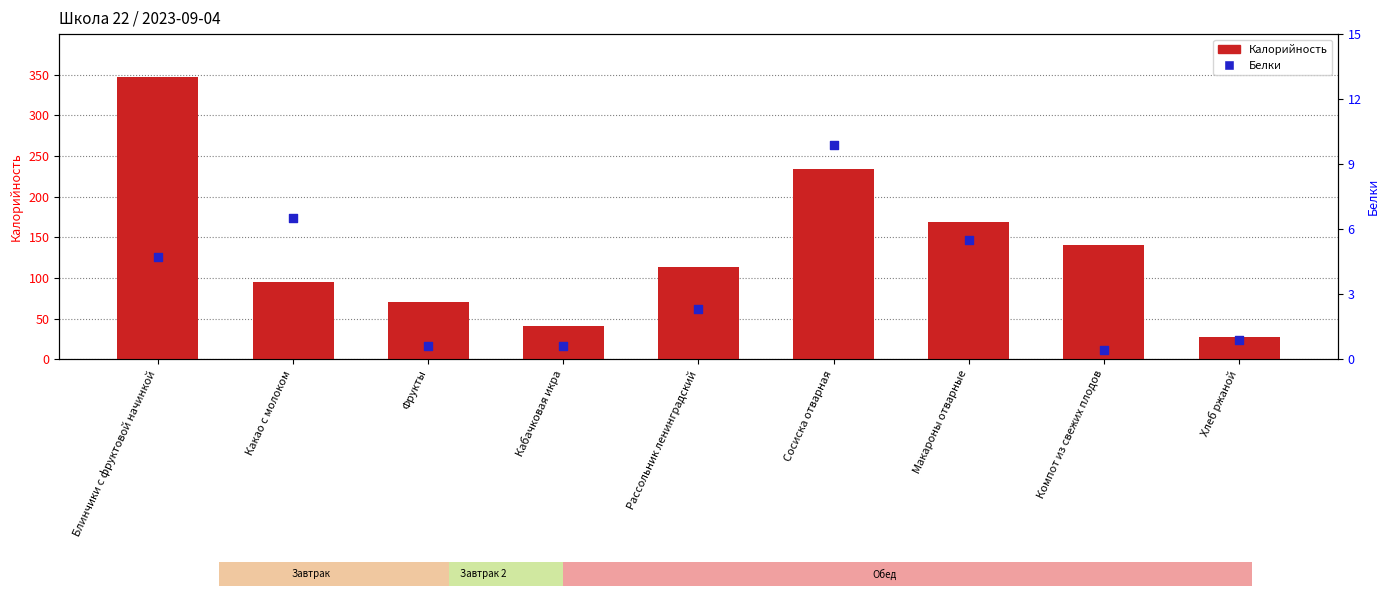

What is the total value across all series at Хлеб ржаной?

28.9